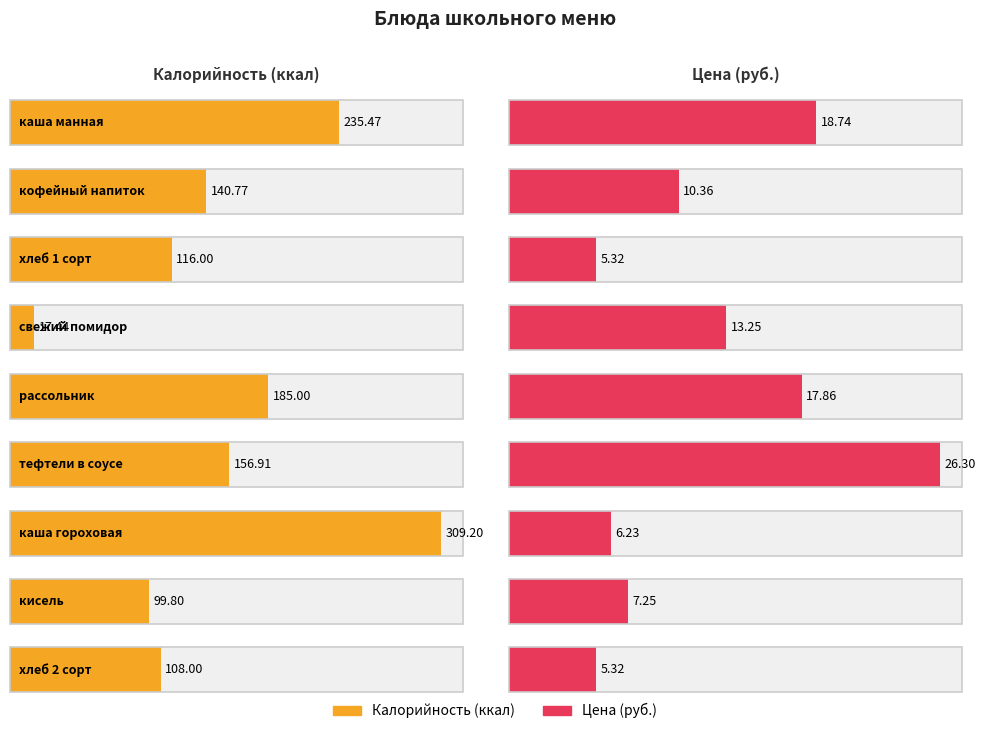

The Калорийность series shows 201.9 at кофейный напиток. True or false?

False